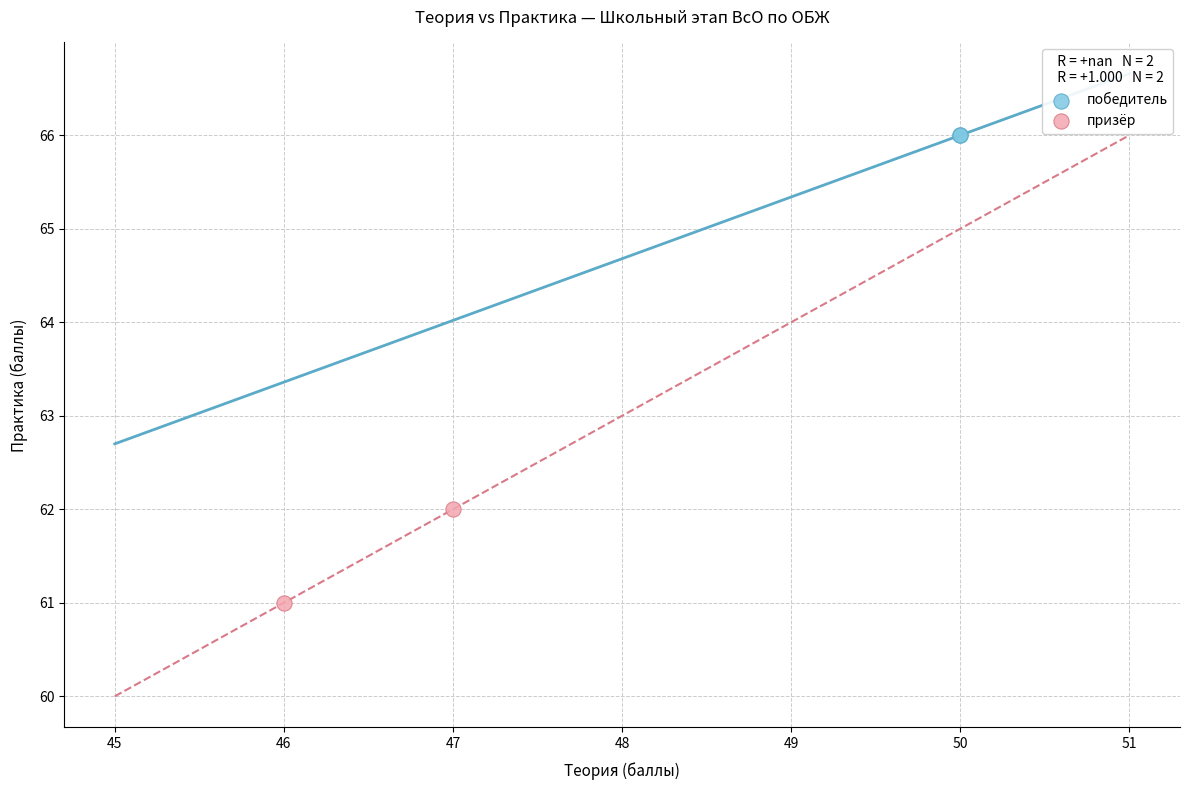

What are all the series names shown in the legend?

победитель, призёр